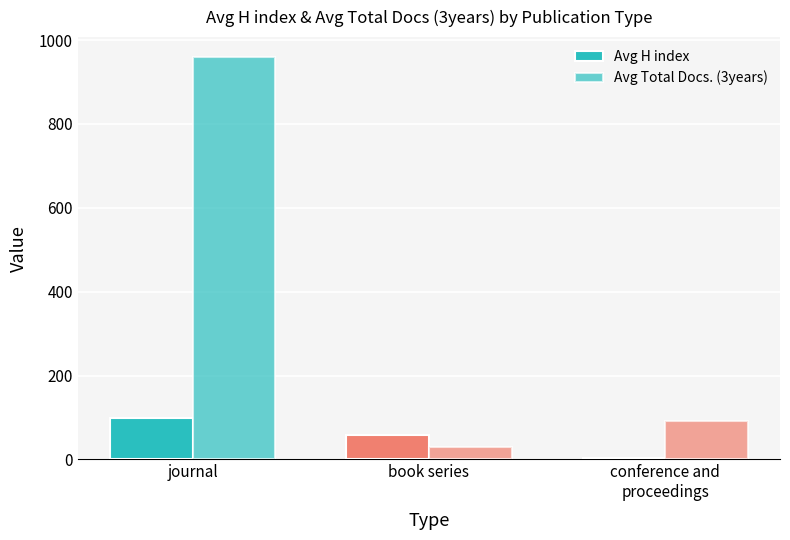

At book series, list the series in order from largest to smallest.

Avg H index, Avg Total Docs. (3years)